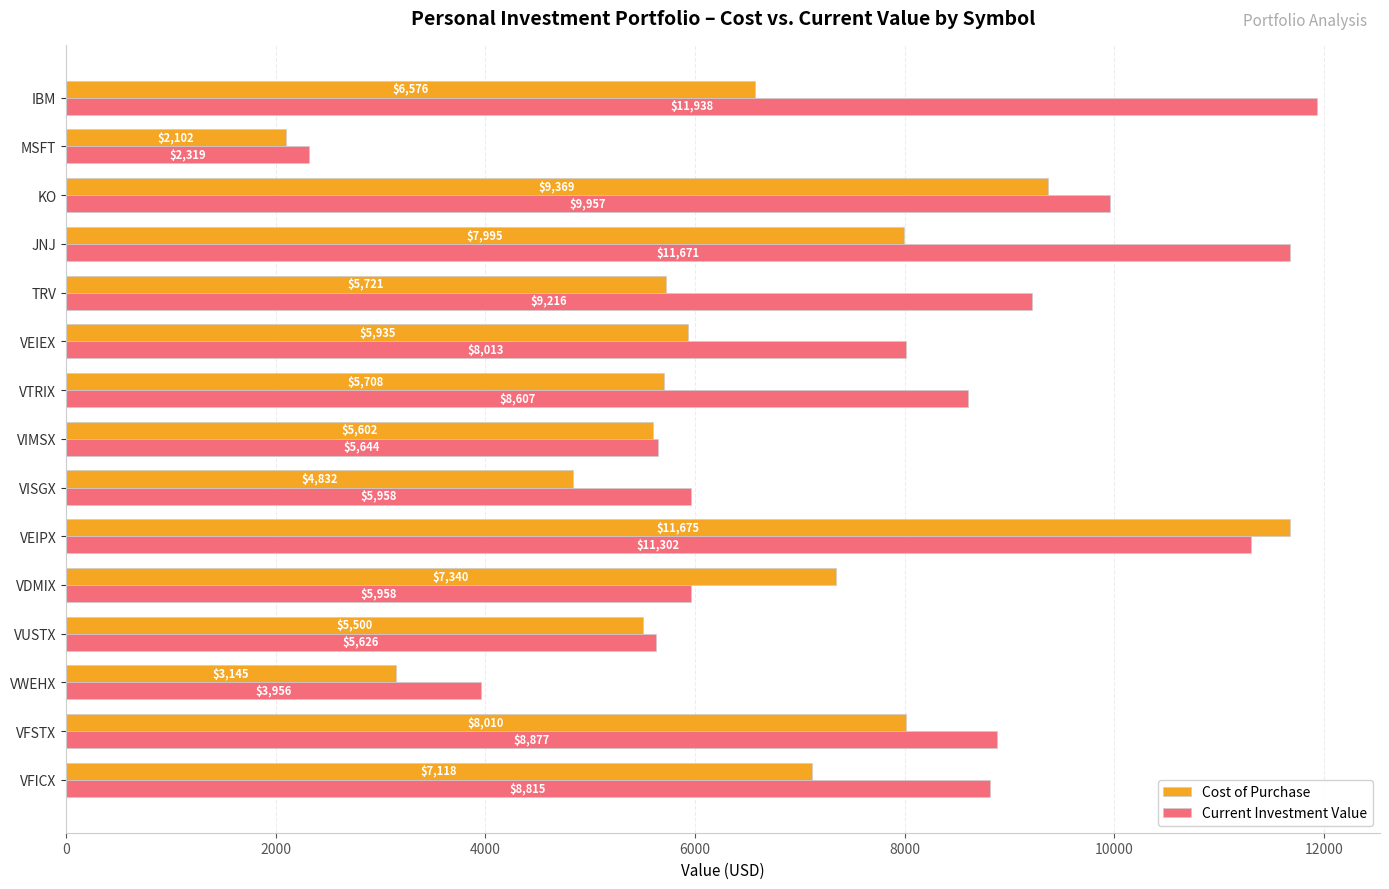

What is the maximum value for Cost of Purchase?

11675.0